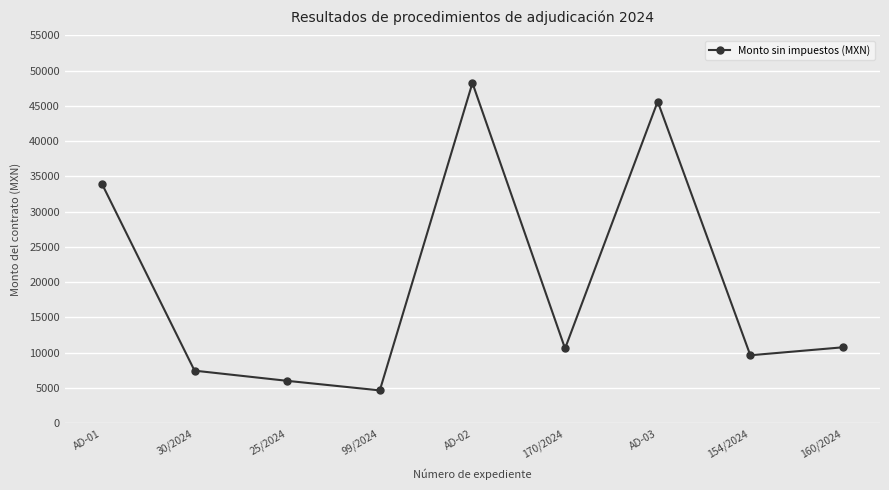

How many interior local valleys (lower than both neighbors) does the data have?

3